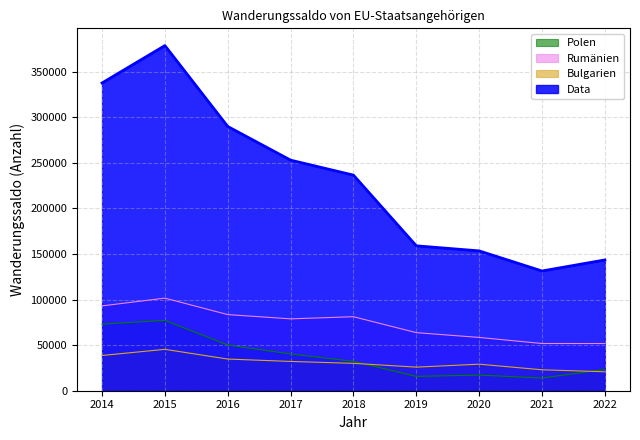

List the labels in order of Rumänien value, largest first.

2015, 2014, 2016, 2018, 2017, 2019, 2020, 2021, 2022